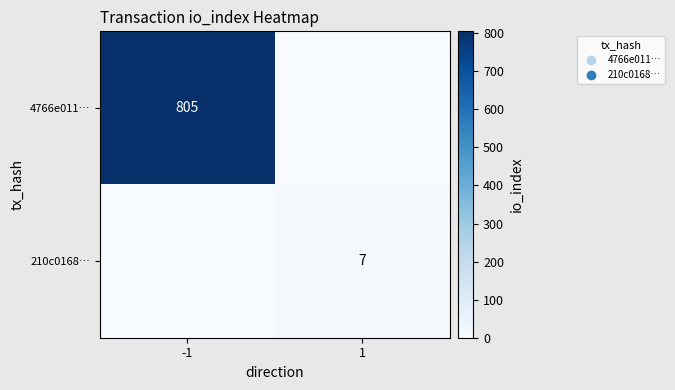

The 210c0168… series shows 7 at 1. True or false?

True